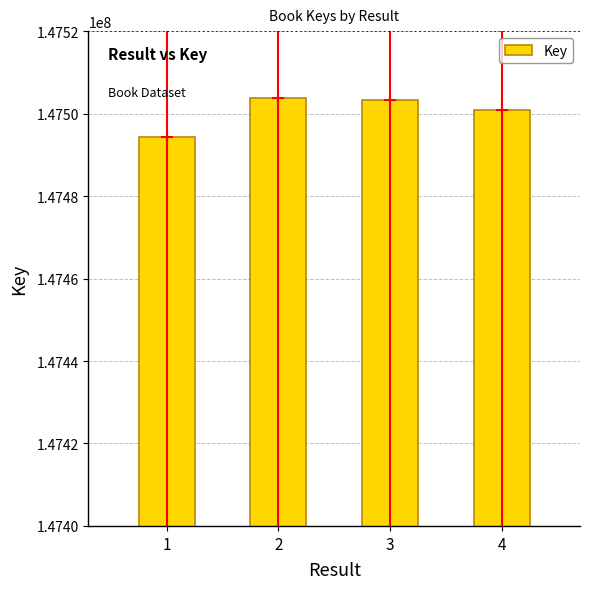

What is the smallest value displayed?

147494281